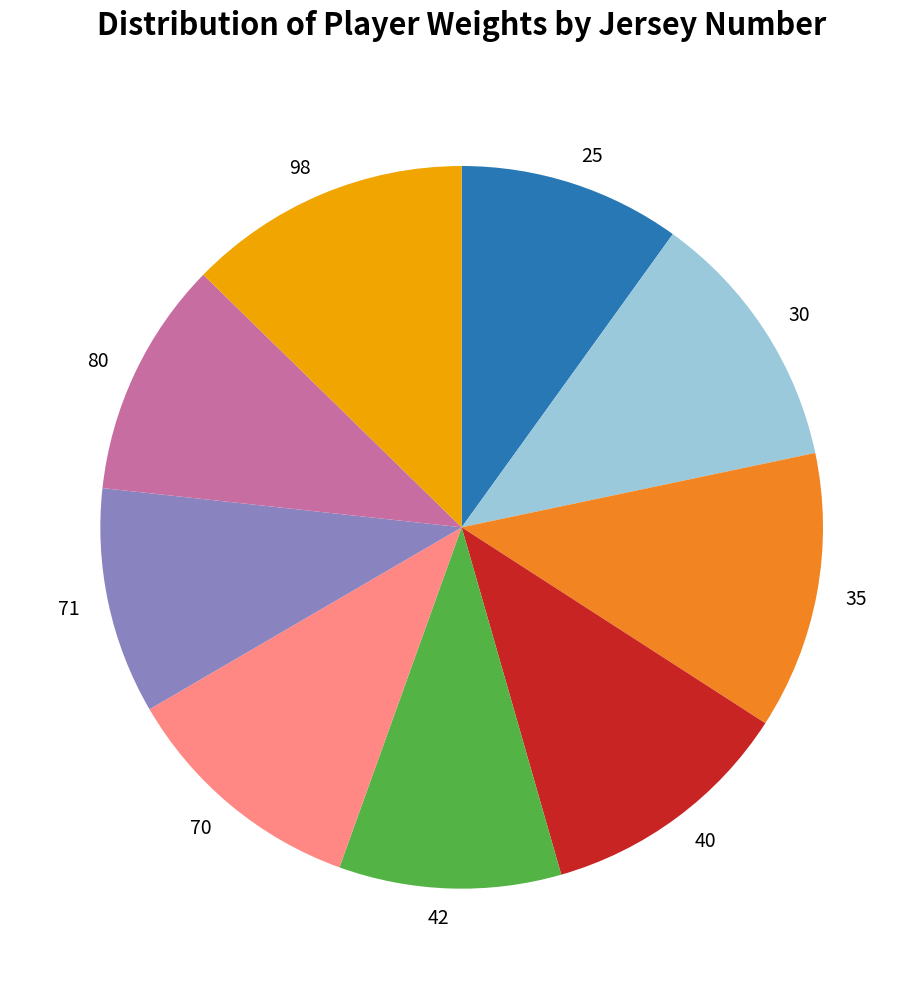

Is there a majority slice in this chart?

No